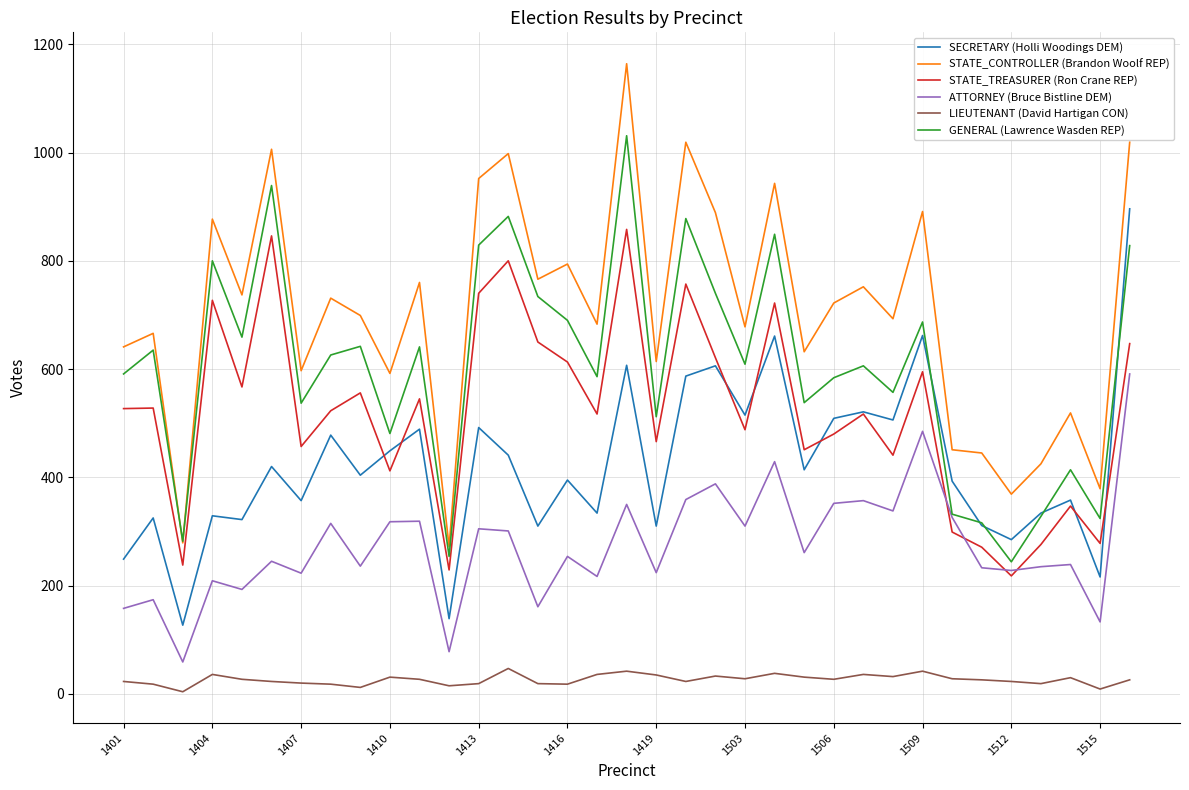

Does the chart display data point markers on the line(s)?

No